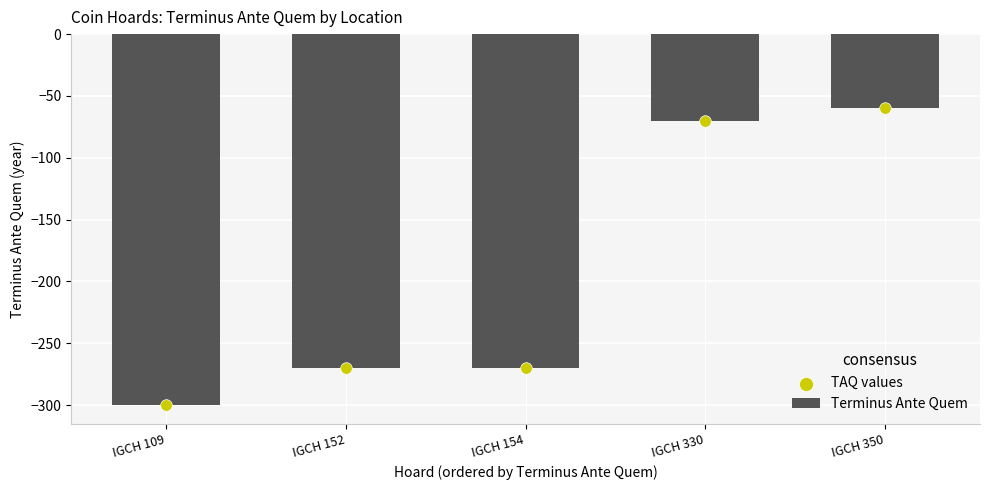

Which series has the largest total across all categories?

Terminus Ante Quem